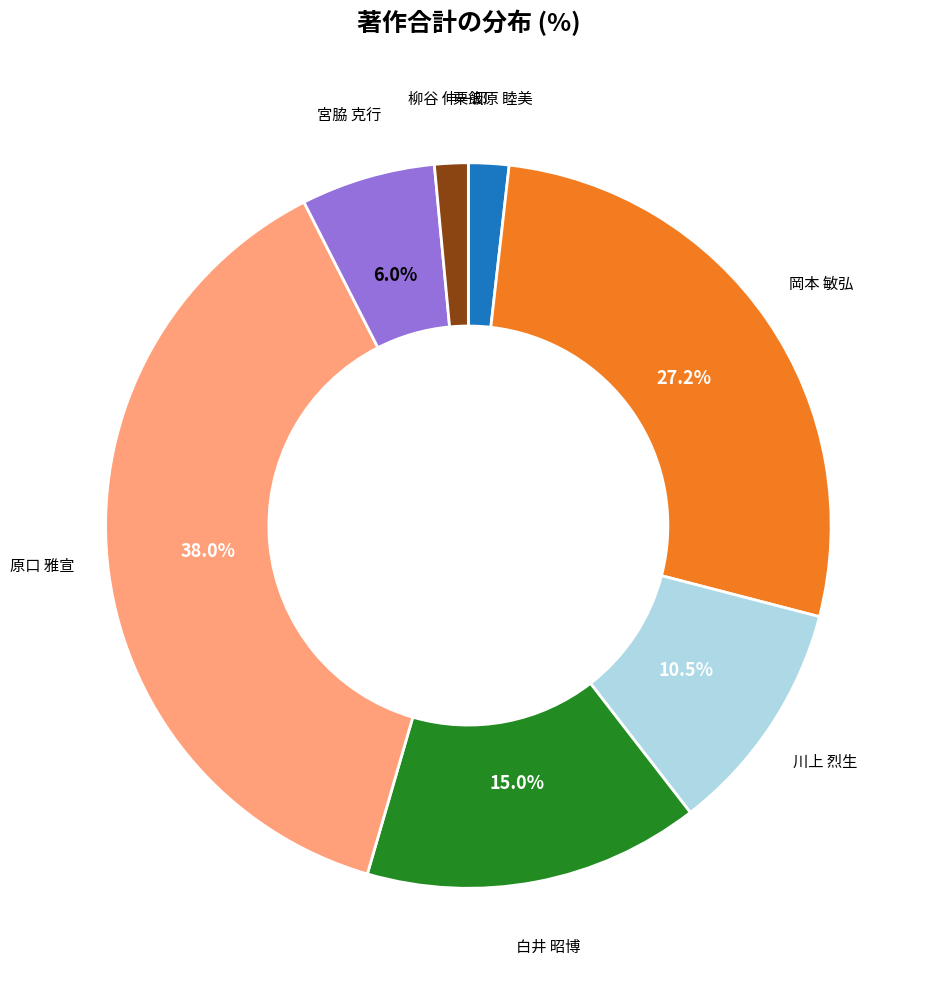

Does 宮脇 克行 account for over 50% of the chart?

No